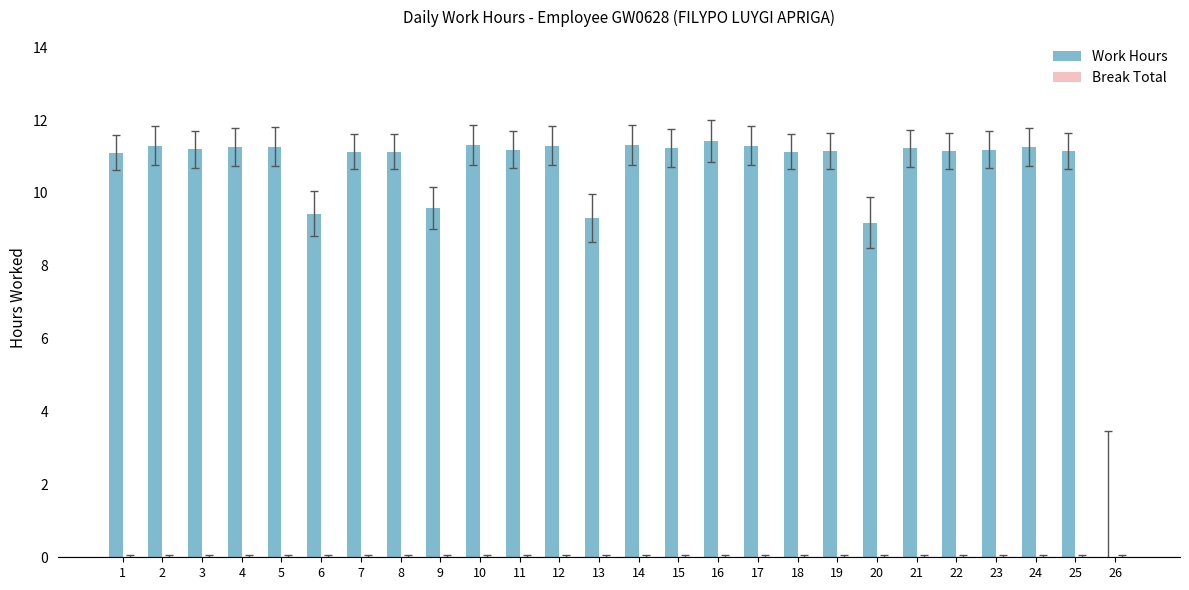

What is the maximum value shown in the chart?

11.4